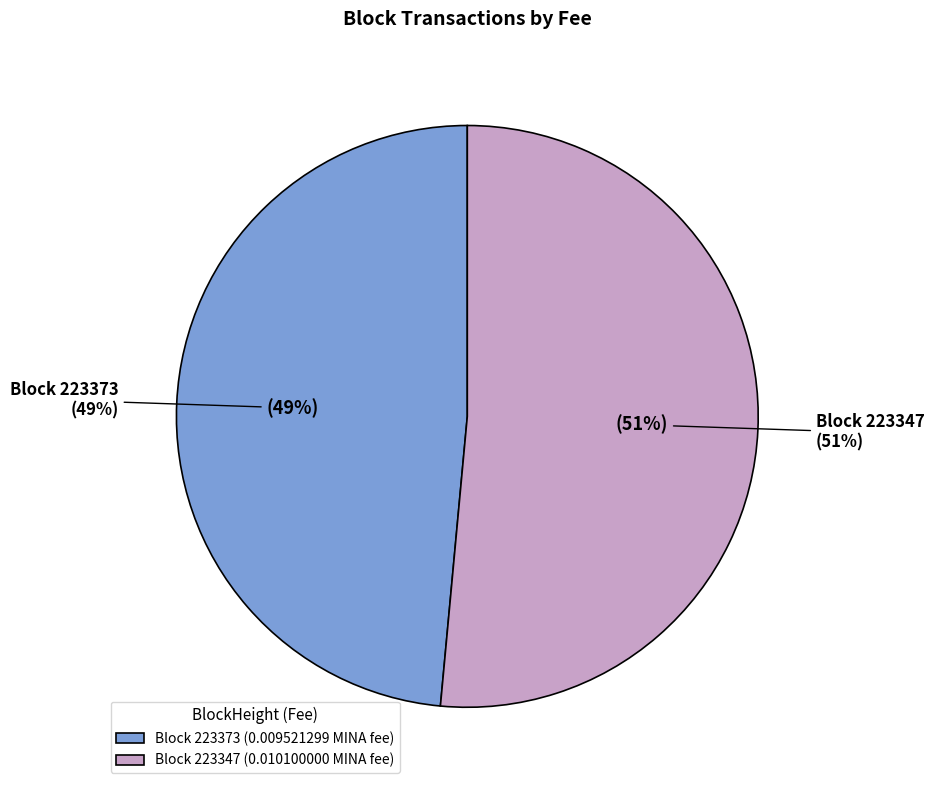

What is the change in value from 223373 to 223347?

+2